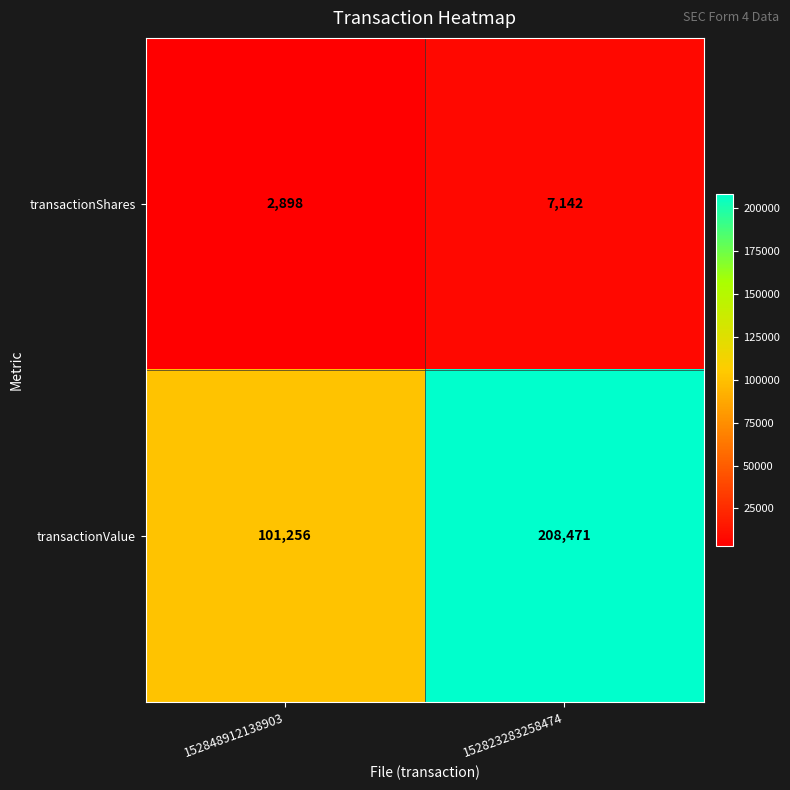

Where is transactionValue nearest to the value 154863?

152848912138903